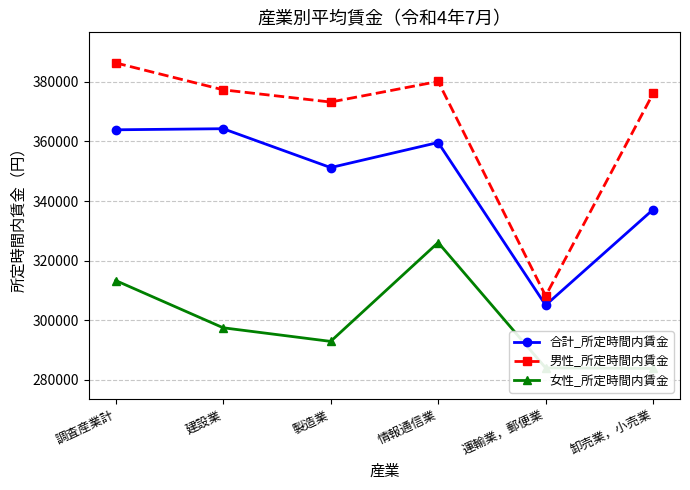

Where is 男性_所定時間内賃金 nearest to the value 347265?

製造業